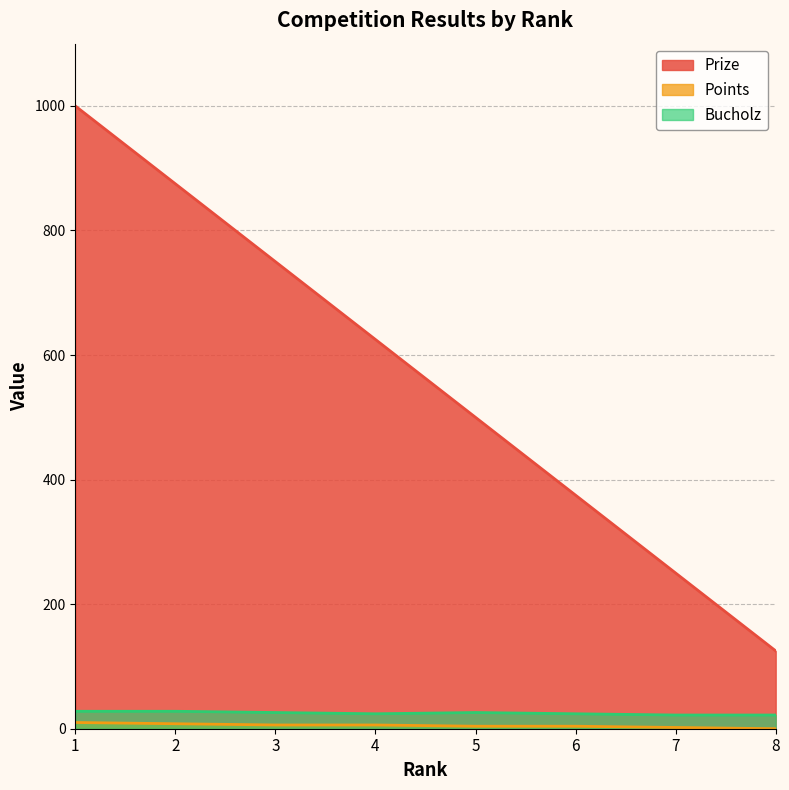

Reading right to left, extract all data points from this chart.

Prize: 8=125	7=250	6=375	5=500	4=625	3=750	2=875	1=1000
Points: 8=0	7=2	6=4	5=4	4=6	3=6	2=8	1=10
Bucholz: 8=22	7=22	6=24	5=26	4=24	3=26	2=28	1=28